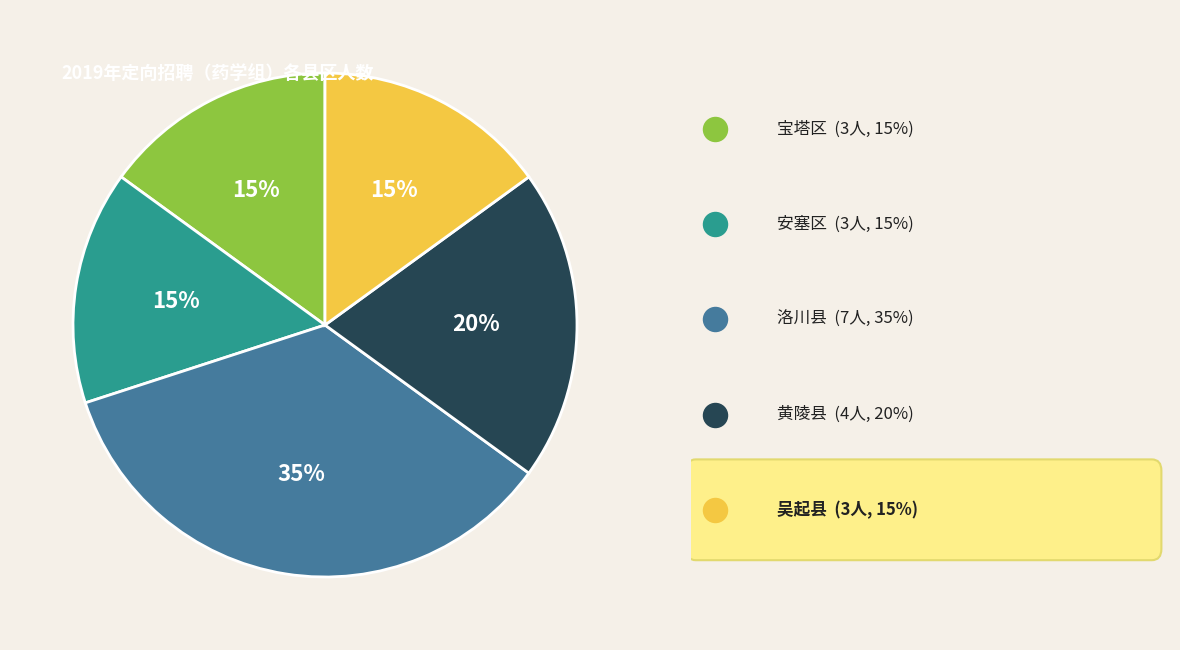

To the nearest percent, what is the combined percentage of 宝塔区 and 洛川县?

50%